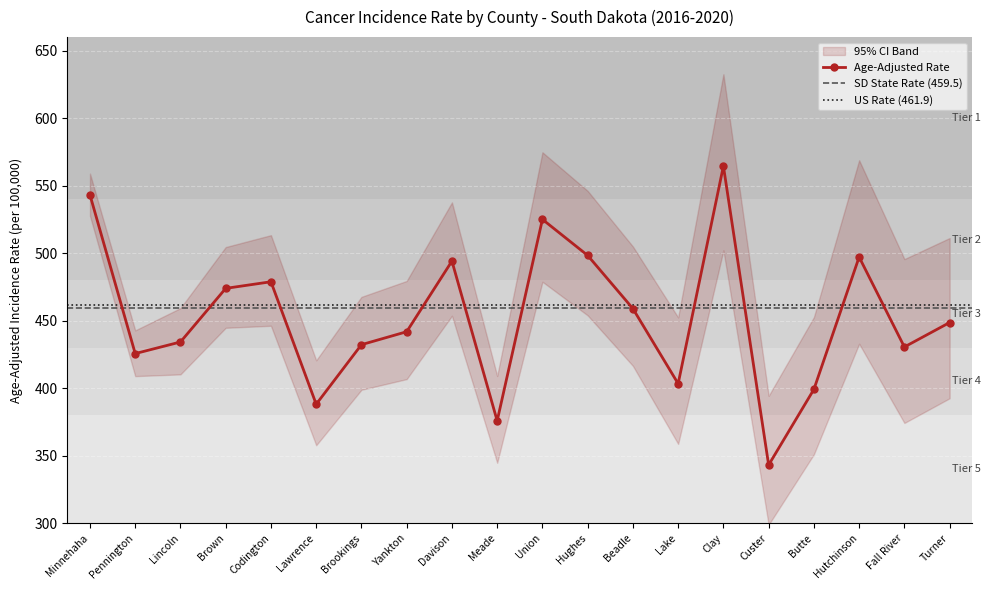

The value of Upper 95% CI at Lincoln is 459.3. True or false?

True